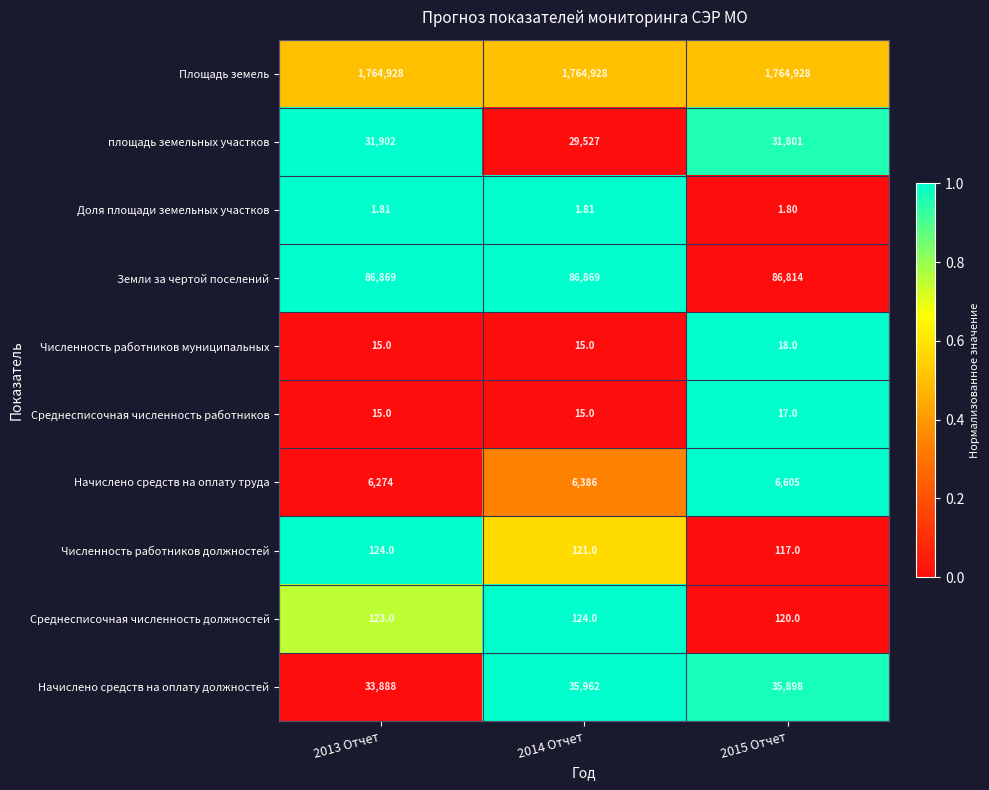

What is the spread (max minus min) of values at 2013 Отчет?

1764926.2